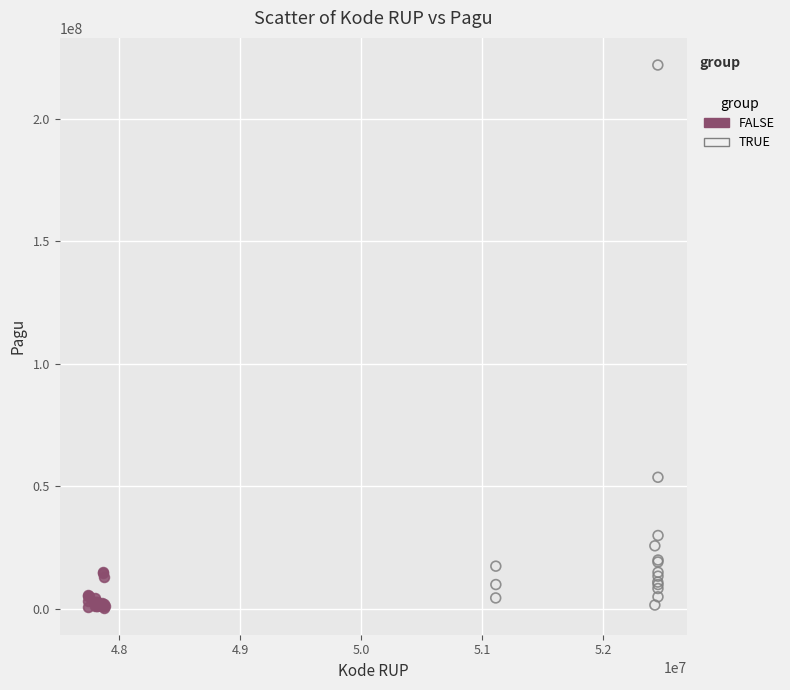

Which series has the largest Y range (max minus min)?

TRUE